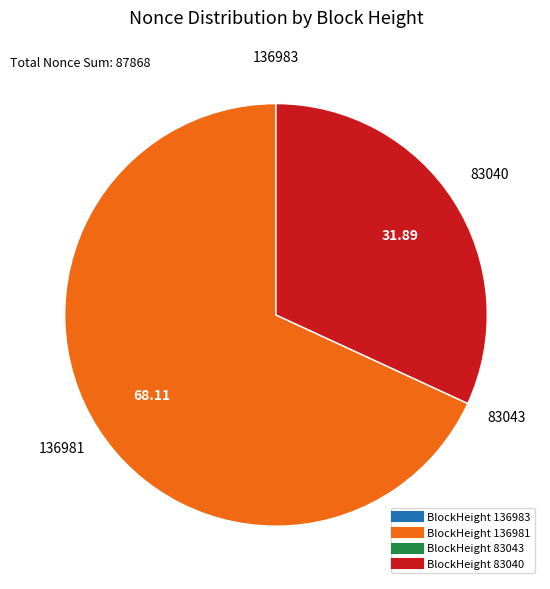

Is there a majority slice in this chart?

Yes